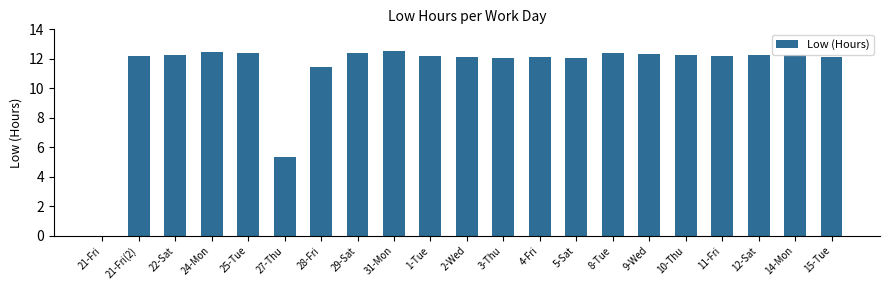

Count the number of categories in the chart.

21